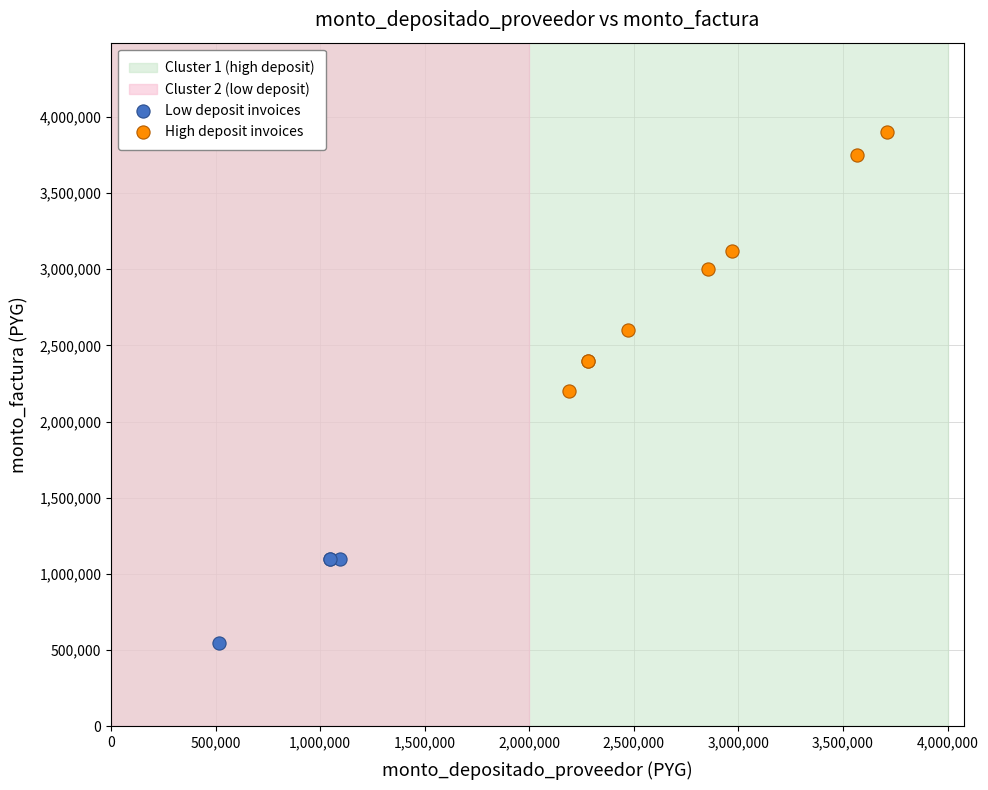

Which series contains the lowest Y value?

Low deposit invoices